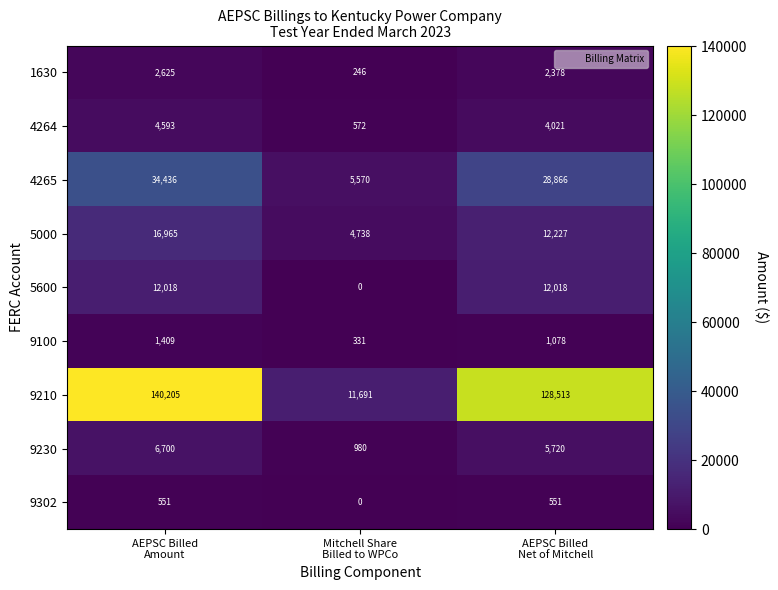

List the series in order of their peak value, lowest first.

9302, 9100, 1630, 4264, 9230, 5600, 5000, 4265, 9210